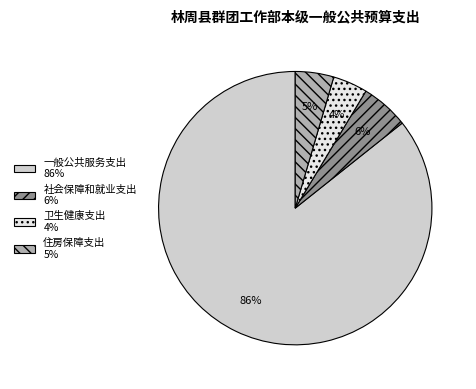

Is the sum of 卫生健康支出 and 一般公共服务支出 greater than half?

Yes